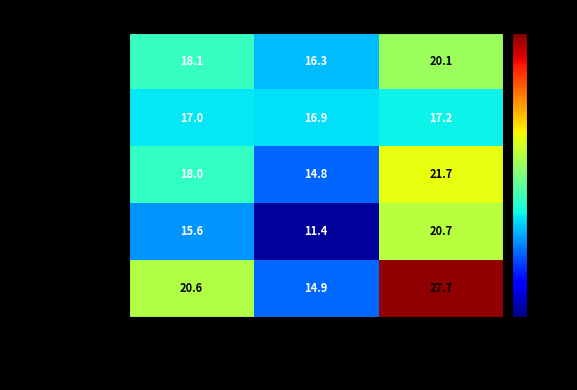

Which category has the lowest value in the Lancaster County series?

Lower 95% CI